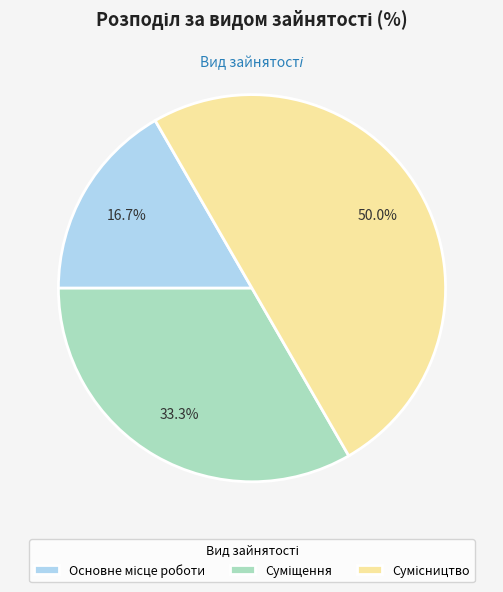

To the nearest percent, what is the average slice percentage?

33%